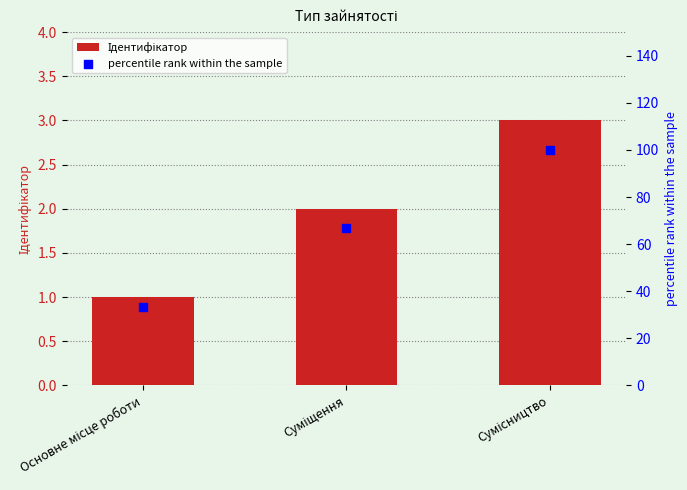

What are all the series names shown in the legend?

Ідентифікатор, percentile rank within the sample